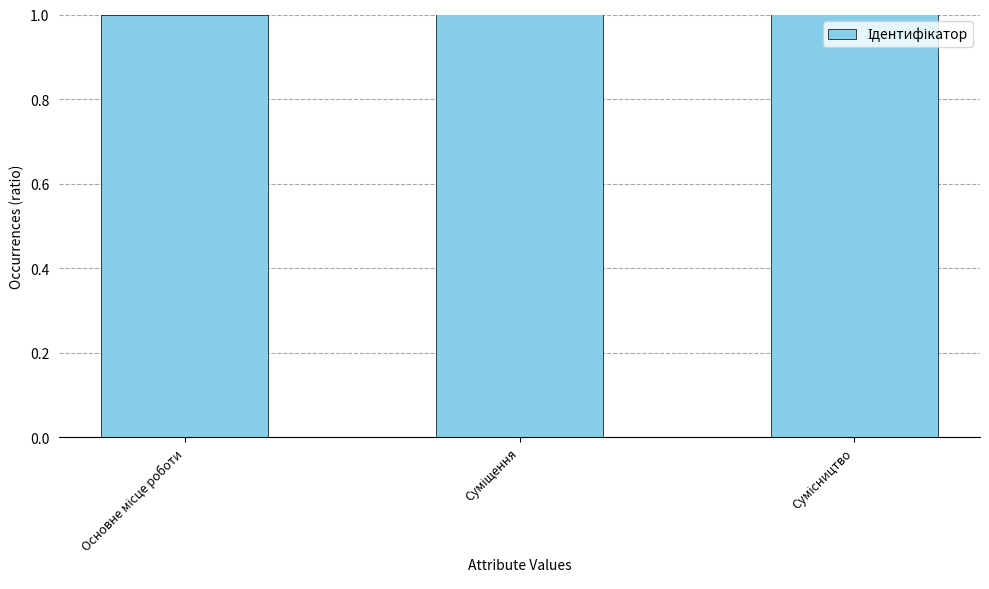

Where does the data first go above 2?

Сумісництво